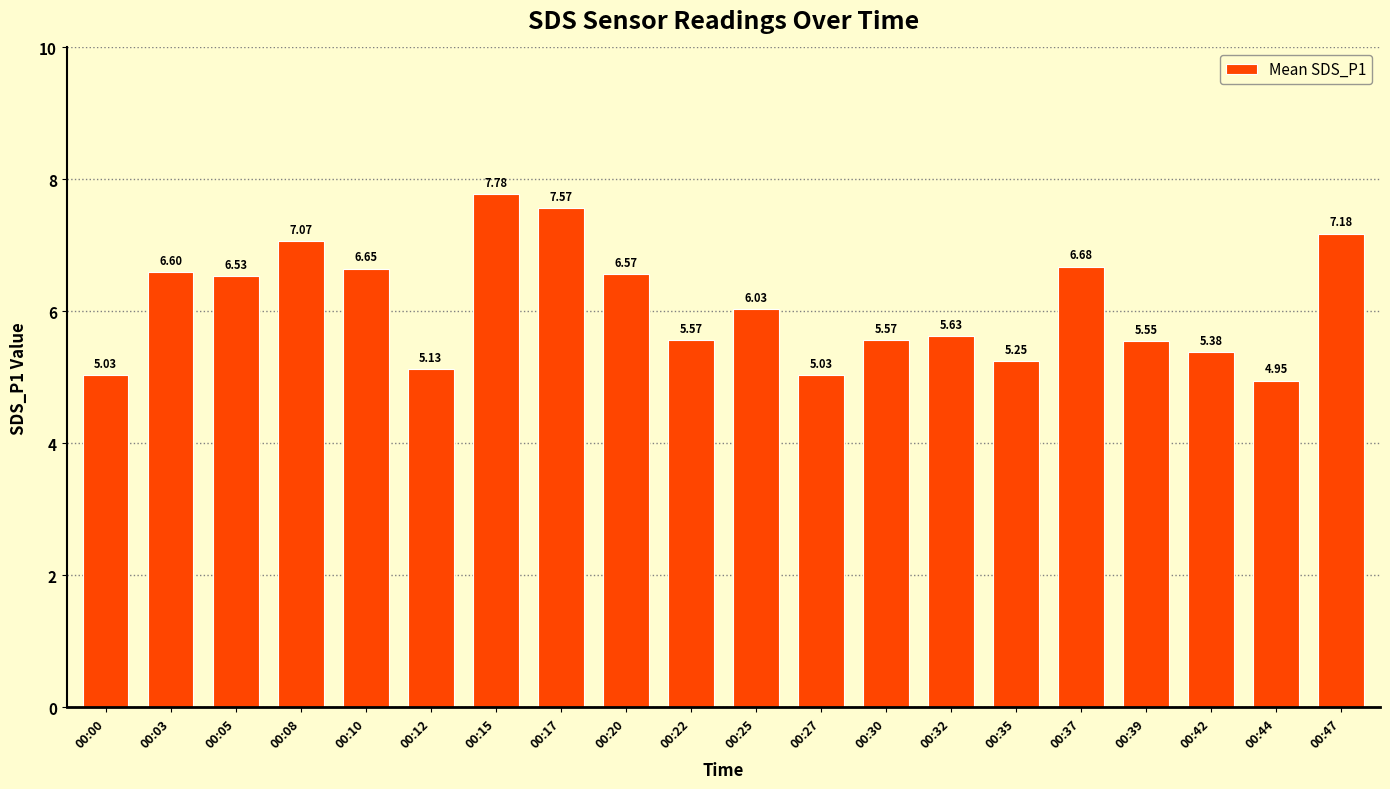

What is the approximate value at 00:17?

7.6